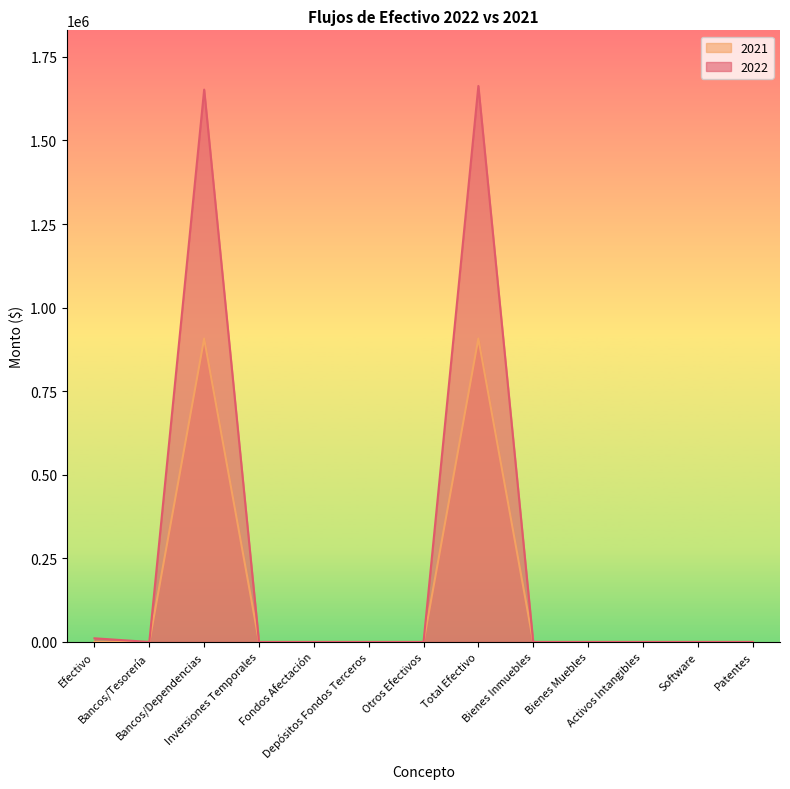

Which has a higher value, Bancos/Dependencias or Otros Efectivos?

Bancos/Dependencias